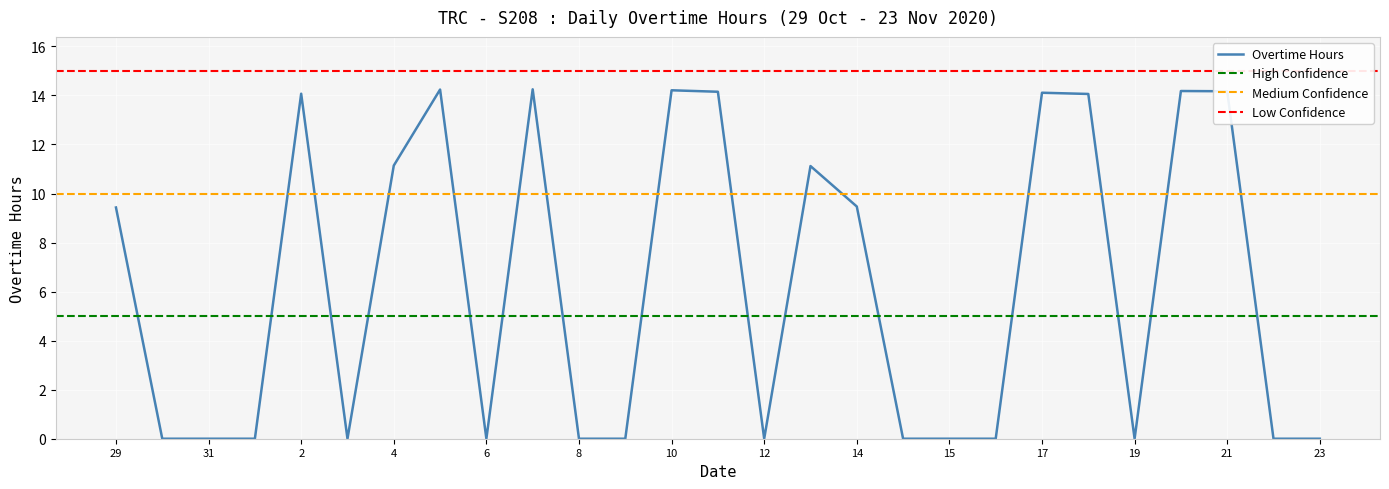

What is the sum of the values at 2 and 29?

23.5